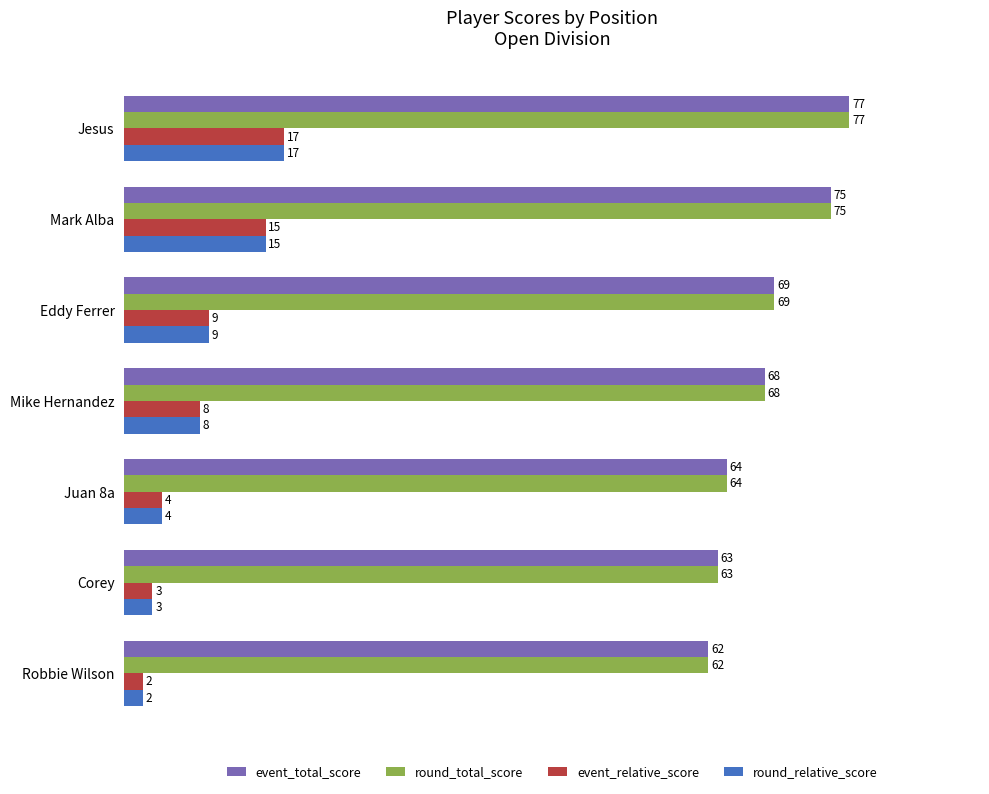

What is the maximum value shown in the chart?

77